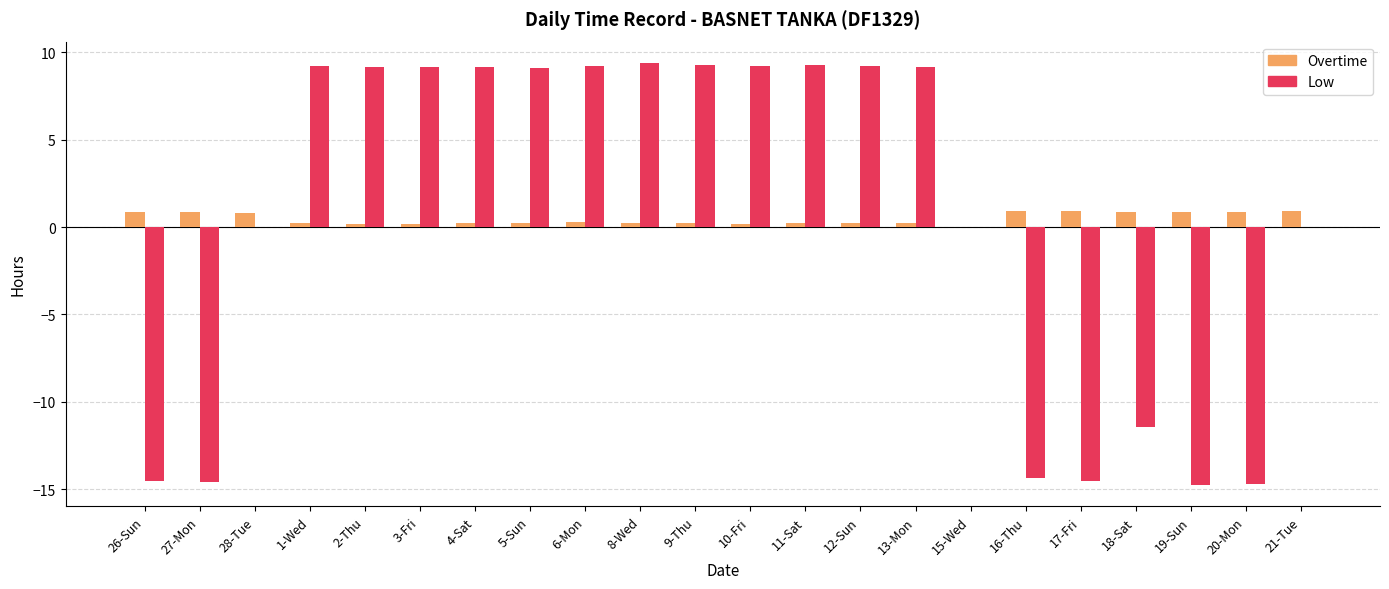

What is the total value across all series at 4-Sat?

9.4